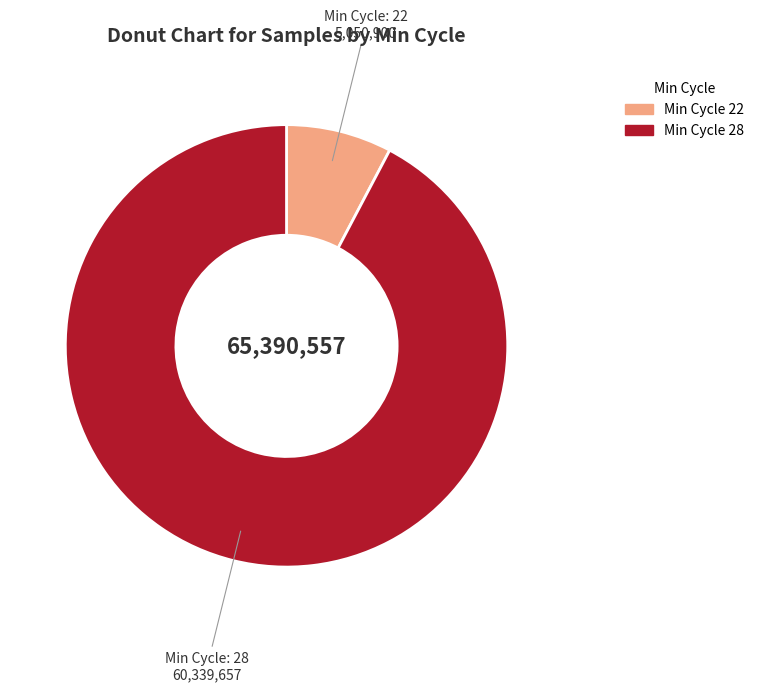

Is there a majority slice in this chart?

Yes